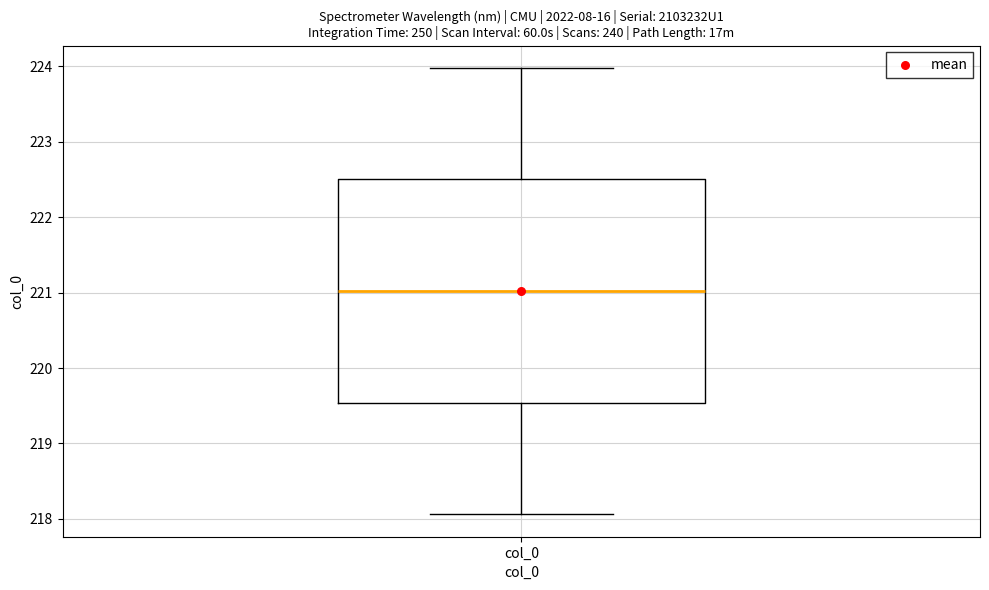

Where does the upper whisker of the box for col_0 end on the y-axis? The values are not printed on the chart, so give them approximately, as read against the axis.

224.0